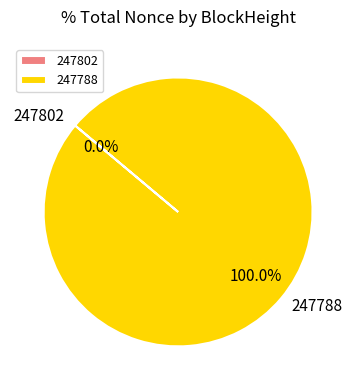

What is the change in value from 247802 to 247788?

+20197